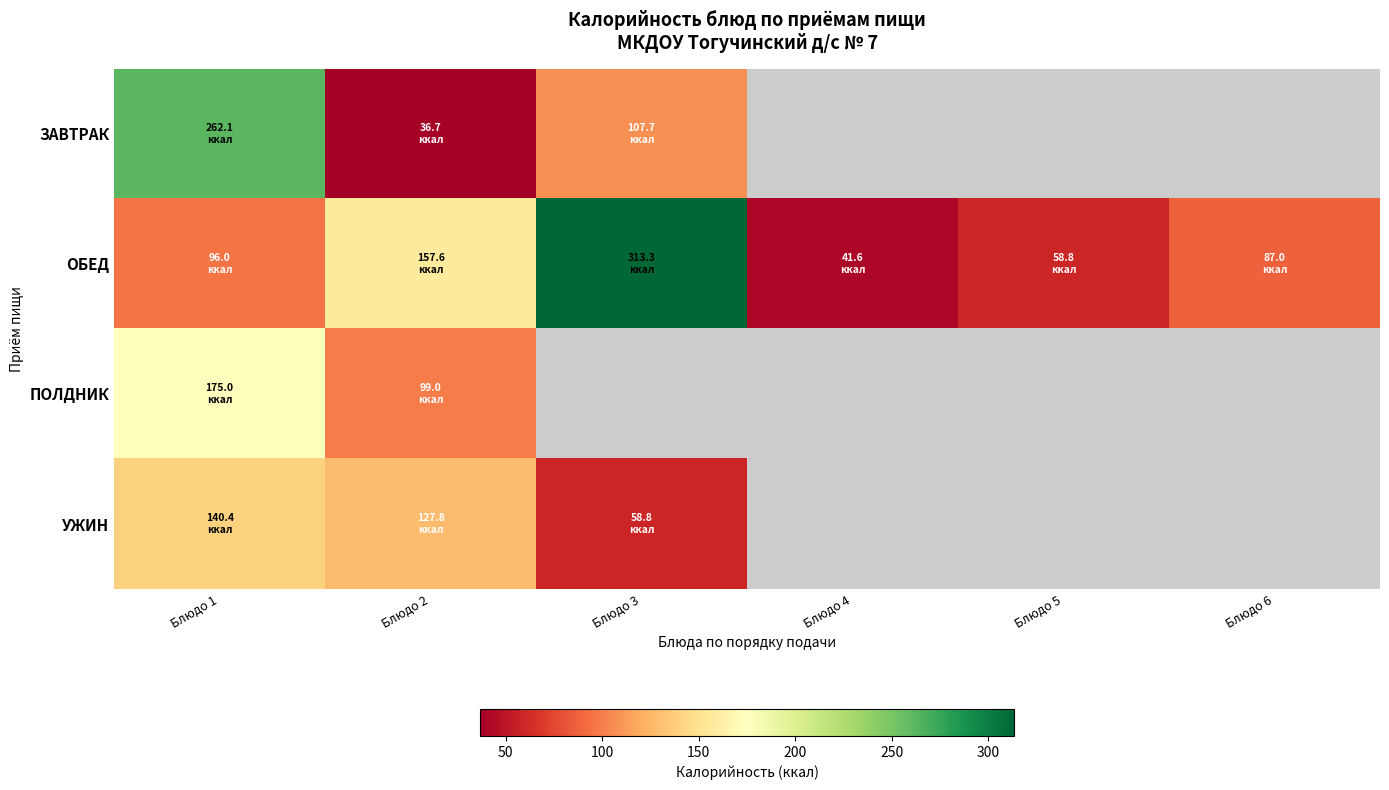

What is the minimum value shown in the chart?

36.7